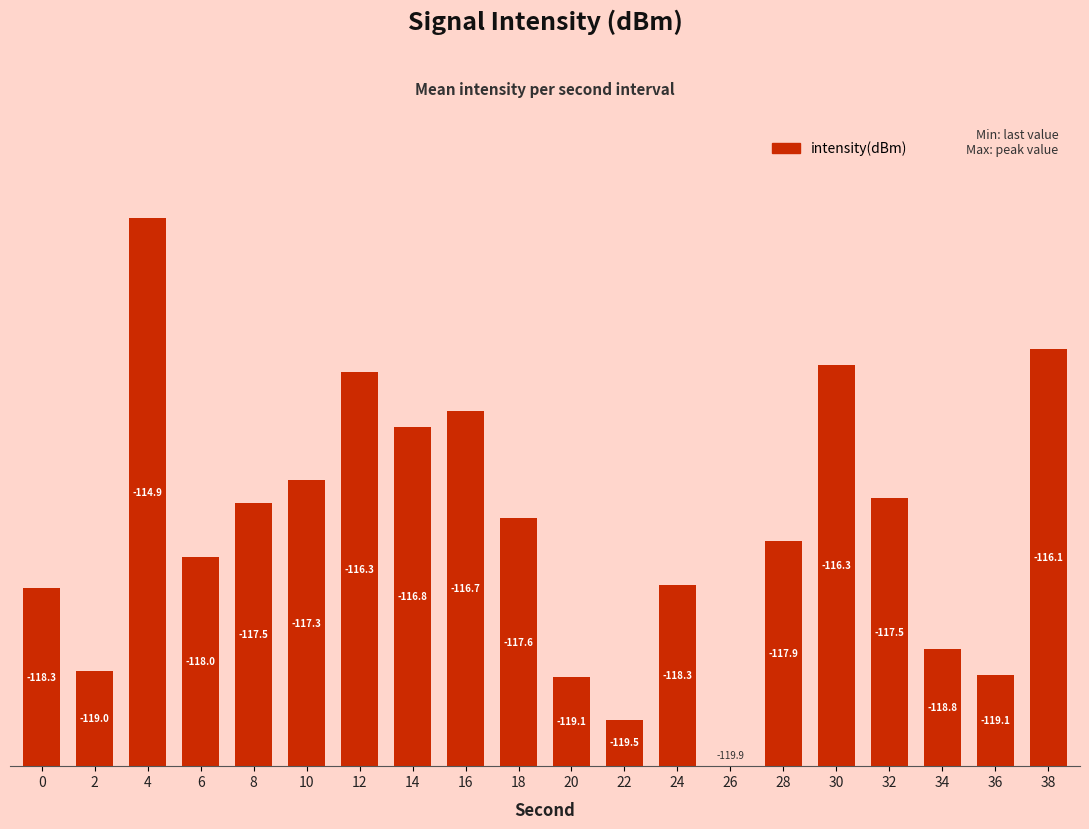

List the labels in order of value, smallest first.

26, 22, 20, 36, 2, 34, 0, 24, 6, 28, 18, 8, 32, 10, 14, 16, 12, 30, 38, 4